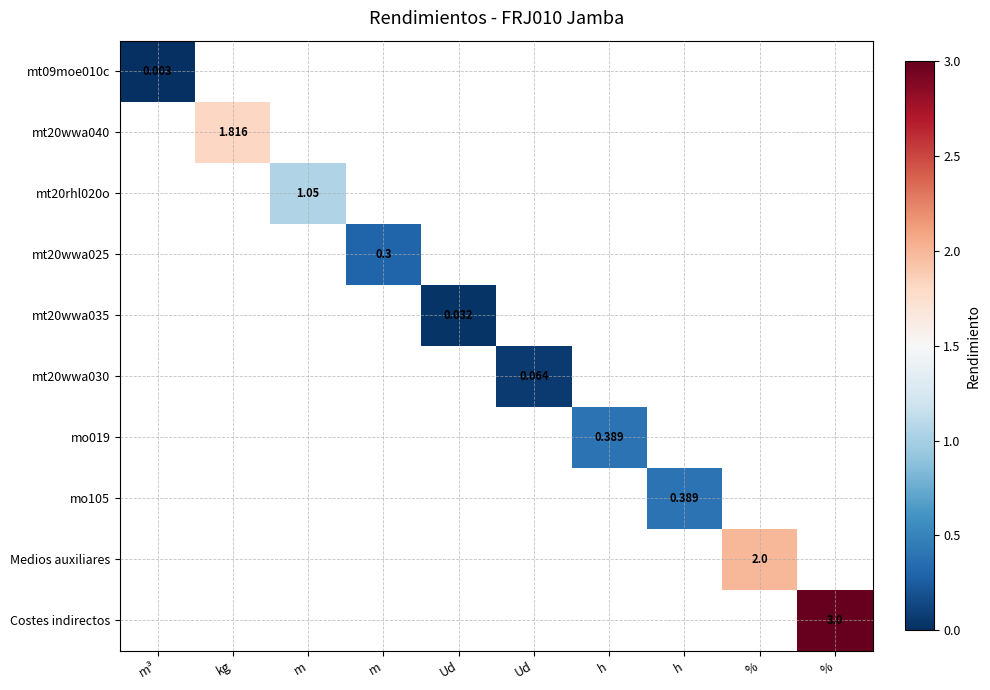

Is the value of mt09moe010c at m greater than the value of Costes indirectos at h?

No